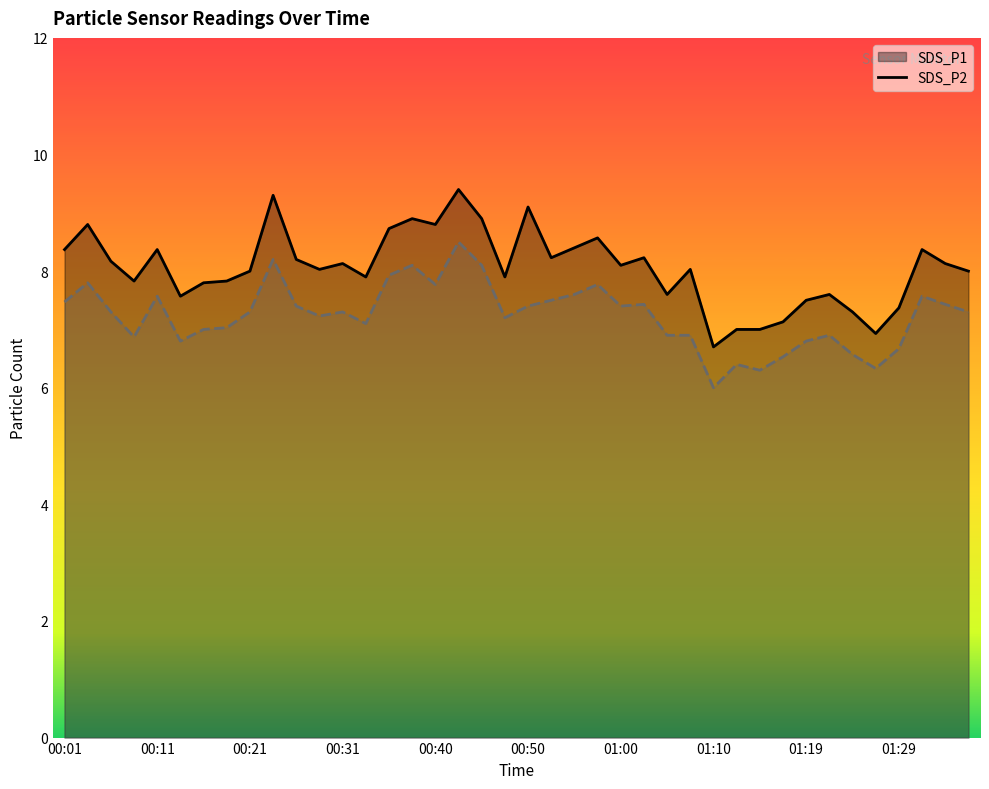

Reading right to left, what are all the values shown in this chart?

SDS_P1: 01:36=8.0	01:34=8.1	01:32=8.4	01:29=7.4	01:27=6.9	01:24=7.3	01:22=7.6	01:19=7.5	01:17=7.1	01:14=7.0	01:12=7.0	01:10=6.7	01:07=8.0	01:05=7.6	01:02=8.2	01:00=8.1	00:57=8.6	00:55=8.4	00:53=8.2	00:50=9.1	00:48=7.9	00:45=8.9	00:43=9.4	00:40=8.8	00:38=8.9	00:35=8.7	00:33=7.9	00:31=8.1	00:28=8.0	00:26=8.2	00:23=9.3	00:21=8.0	00:18=7.8	00:16=7.8	00:13=7.6	00:11=8.4	00:09=7.8	00:06=8.2	00:04=8.8	00:01=8.4
SDS_P2: 01:36=7.3	01:34=7.4	01:32=7.6	01:29=6.7	01:27=6.3	01:24=6.6	01:22=6.9	01:19=6.8	01:17=6.5	01:14=6.3	01:12=6.4	01:10=6.0	01:07=6.9	01:05=6.9	01:02=7.4	01:00=7.4	00:57=7.8	00:55=7.6	00:53=7.5	00:50=7.4	00:48=7.2	00:45=8.1	00:43=8.5	00:40=7.8	00:38=8.1	00:35=7.9	00:33=7.1	00:31=7.3	00:28=7.2	00:26=7.4	00:23=8.2	00:21=7.3	00:18=7.0	00:16=7.0	00:13=6.8	00:11=7.6	00:09=6.9	00:06=7.3	00:04=7.8	00:01=7.5